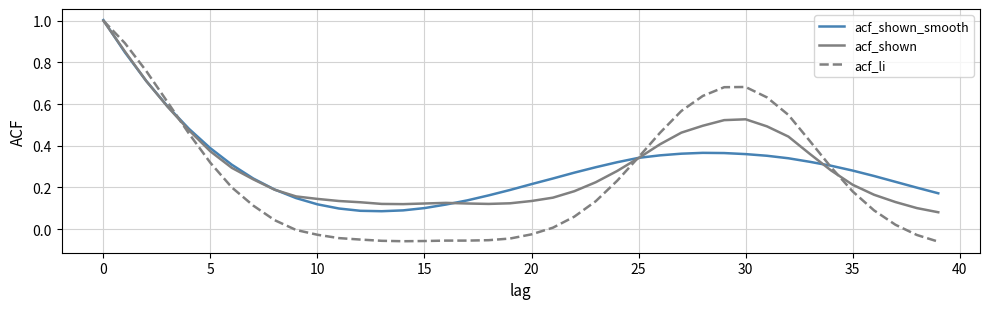

Which series has the largest range (max minus min)?

acf_li